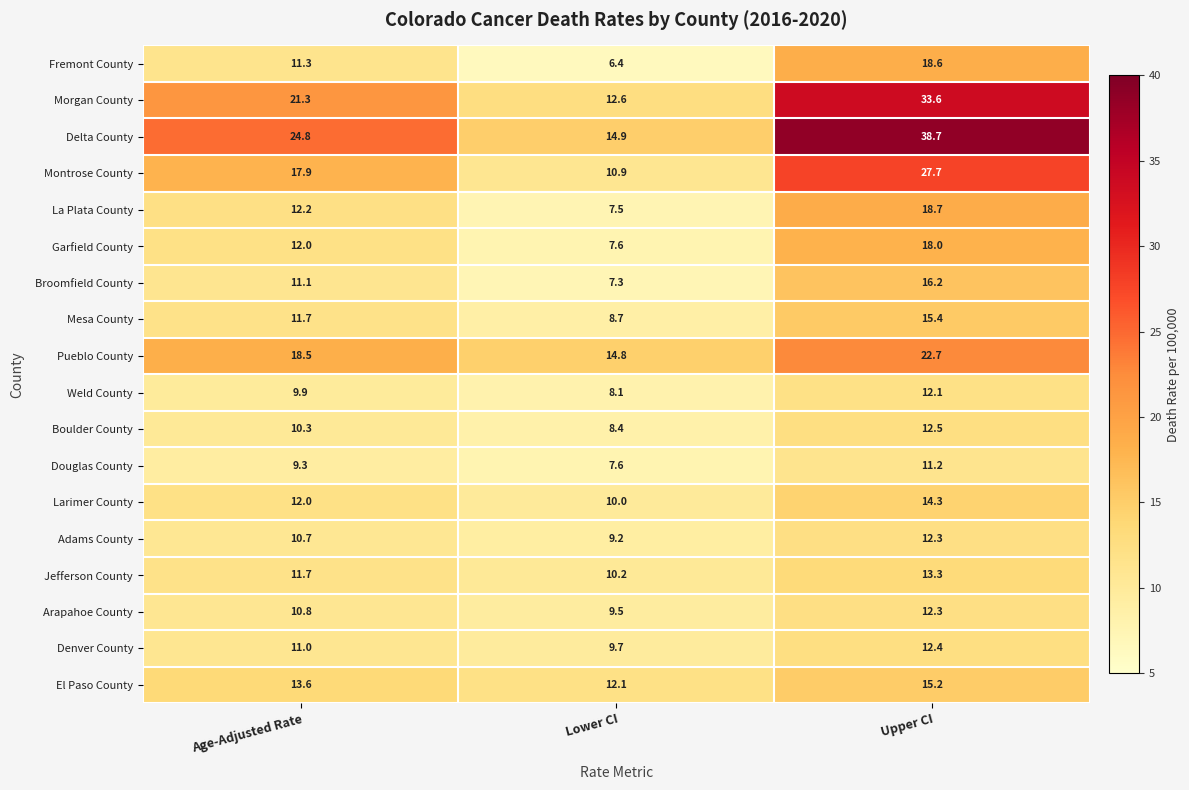

Rank the categories by Jefferson County value from highest to lowest.

Upper CI, Age-Adjusted Rate, Lower CI